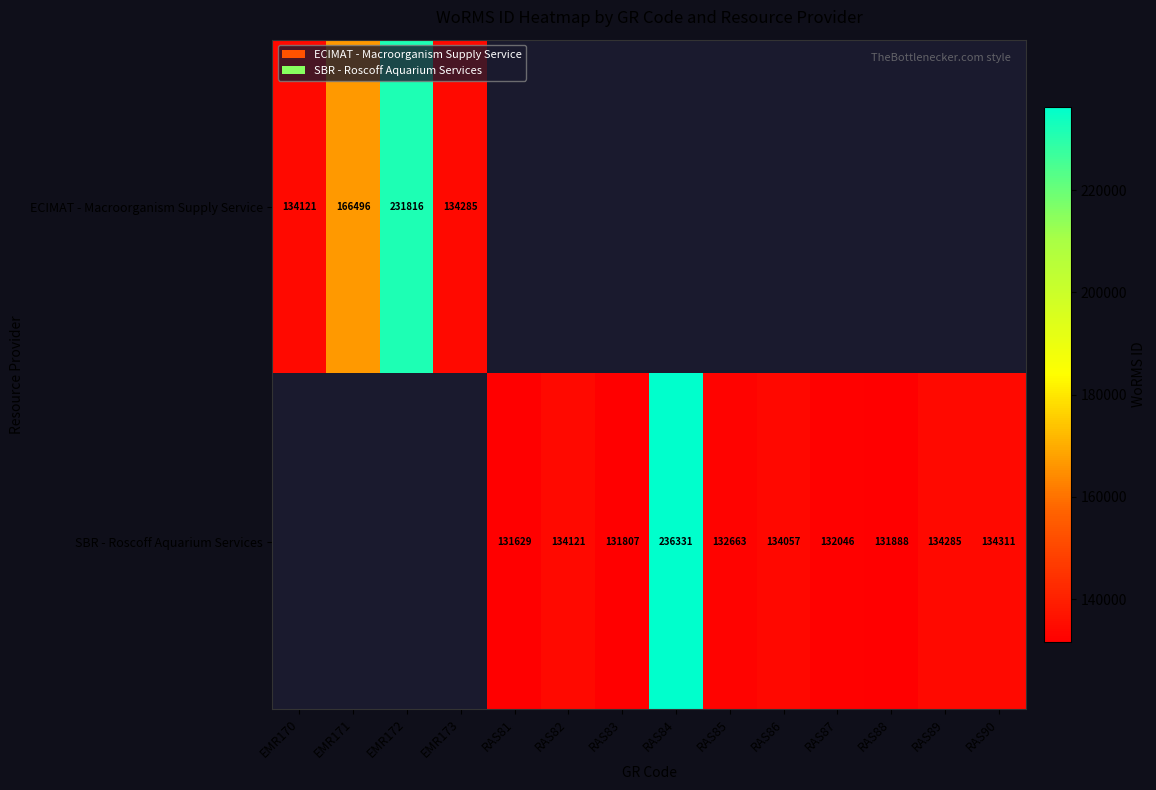

Which label corresponds to the smallest value in the chart?

RAS81